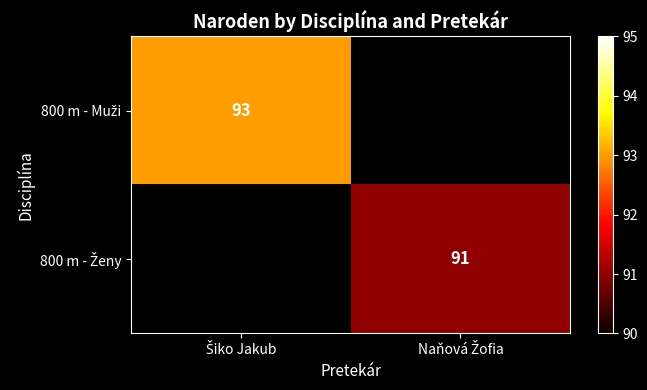

Where is 800 m - Muži nearest to the value 93?

Šiko Jakub